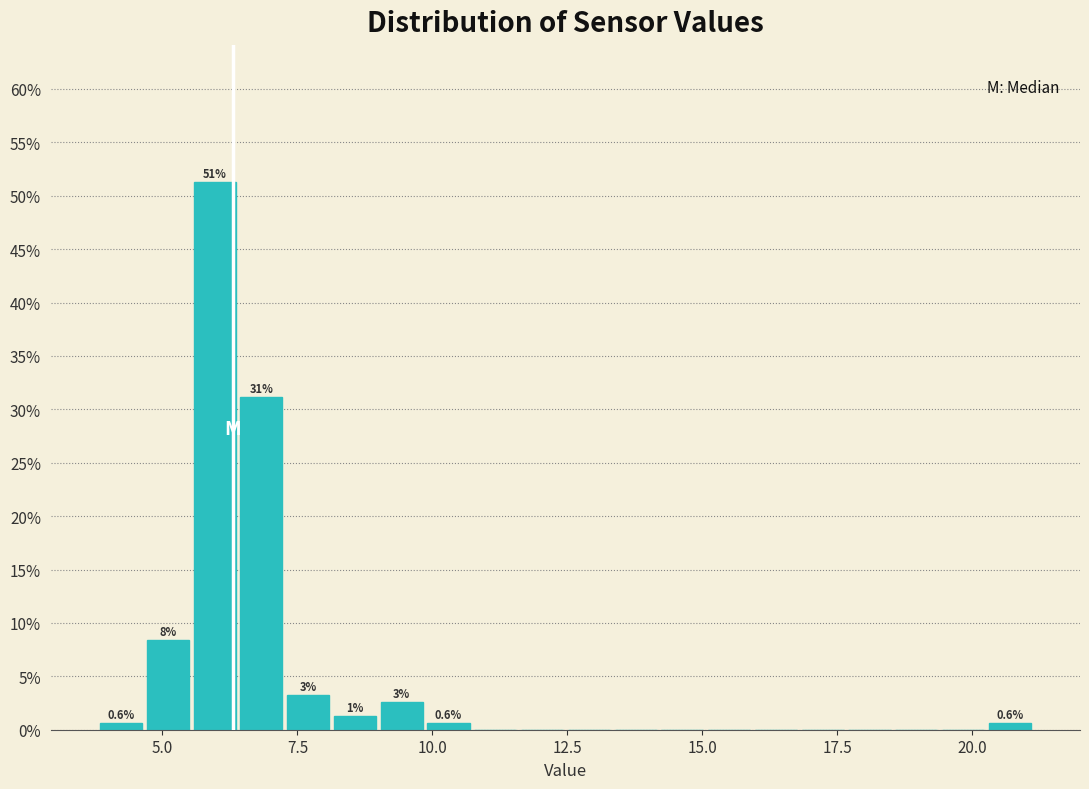

Read against the x-axis, roughly where is the centre of the tallest bar?

6.0